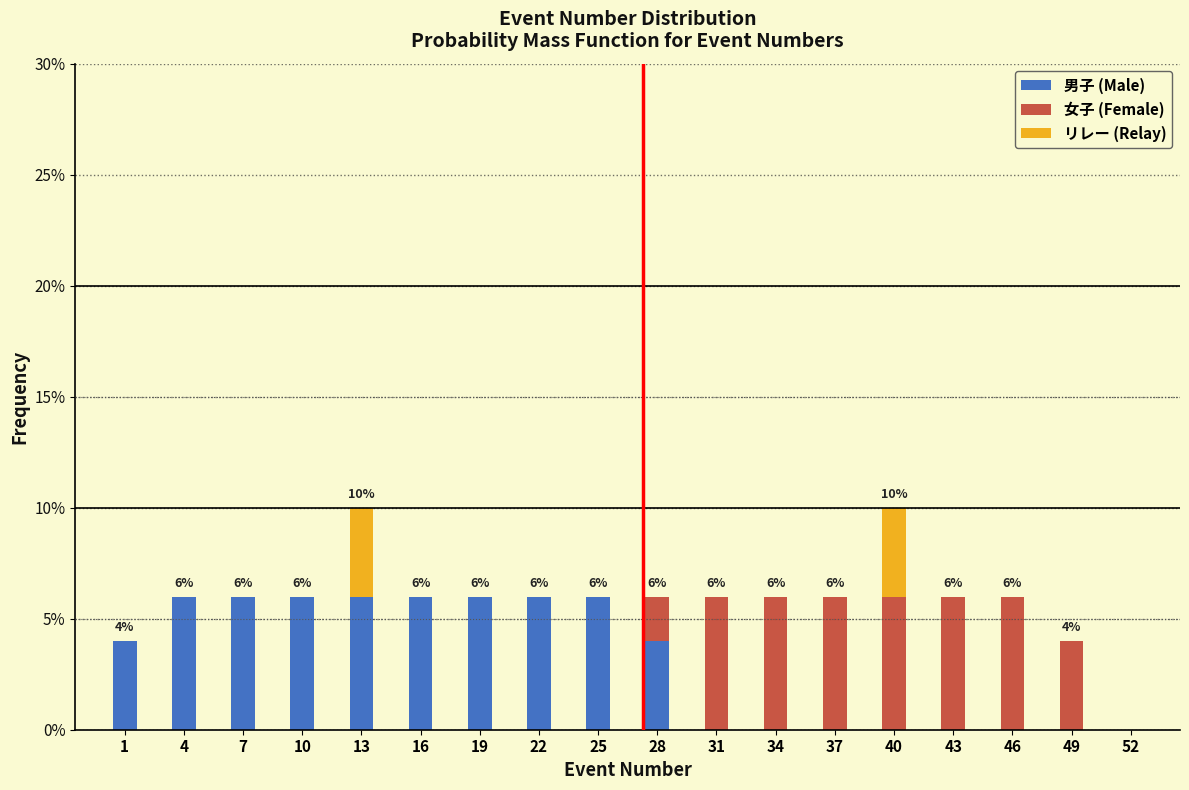

What is the sum of all 男子 (Male) values?

56